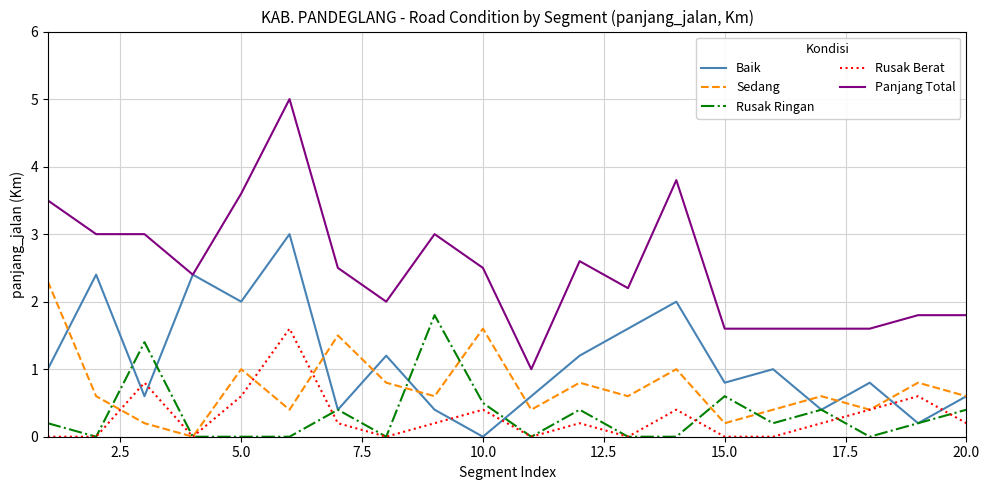

What is the maximum value shown in the chart?

5.0